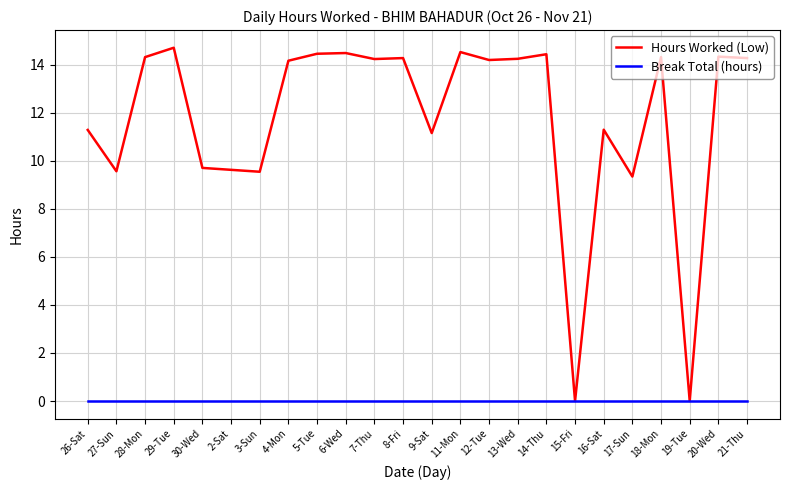

Which series has the widest spread of values?

Hours Worked (Low)